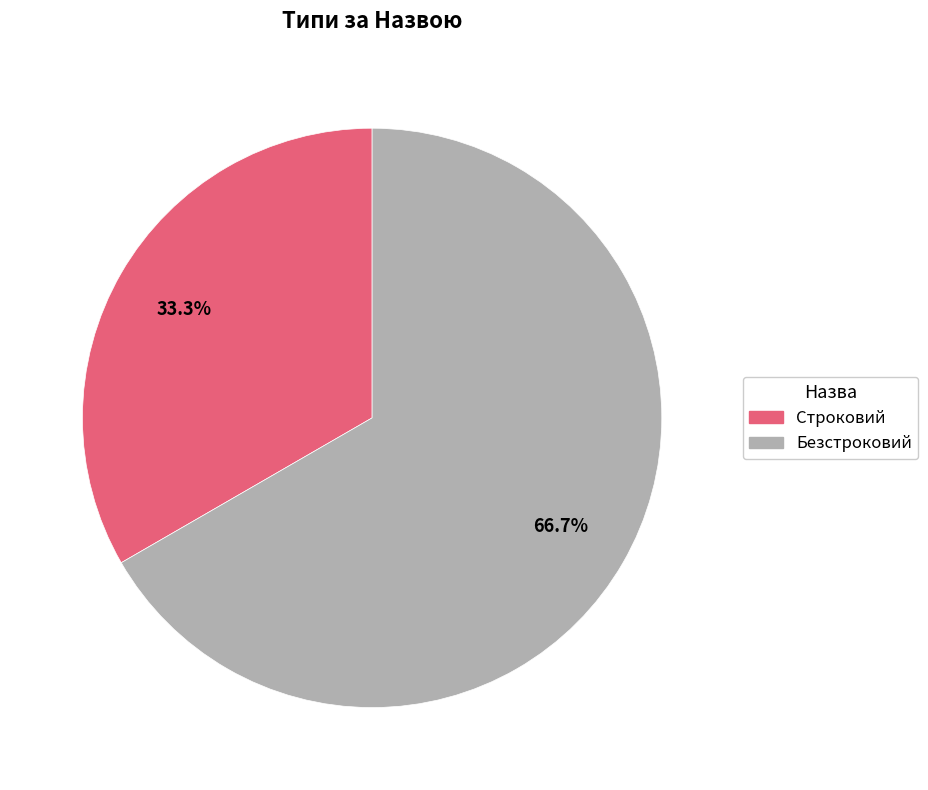

Which category has the biggest portion of the pie?

Безстроковий